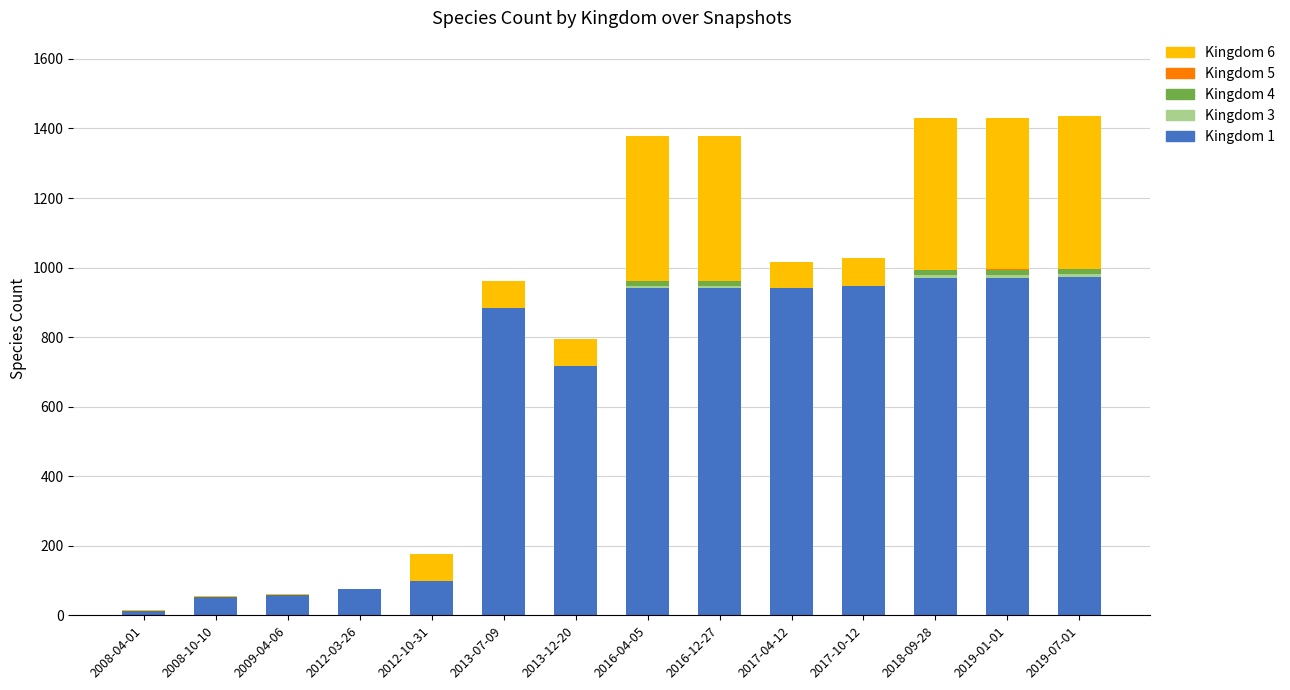

Does the chart contain stacked bars?

Yes